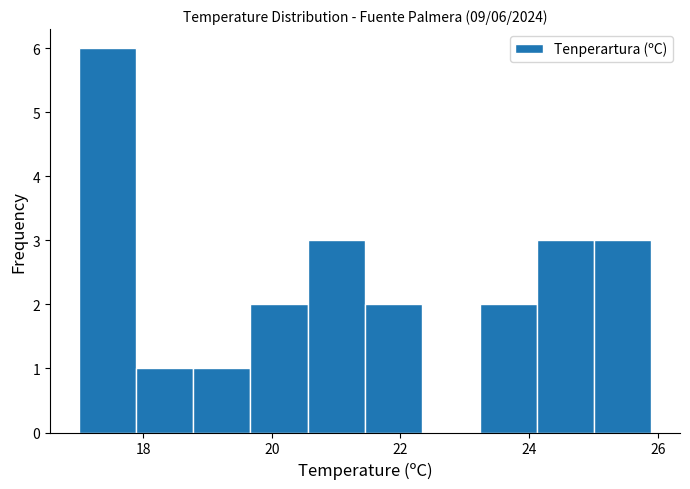

Which range on the x-axis has the tallest bar?

17.0 to 17.8